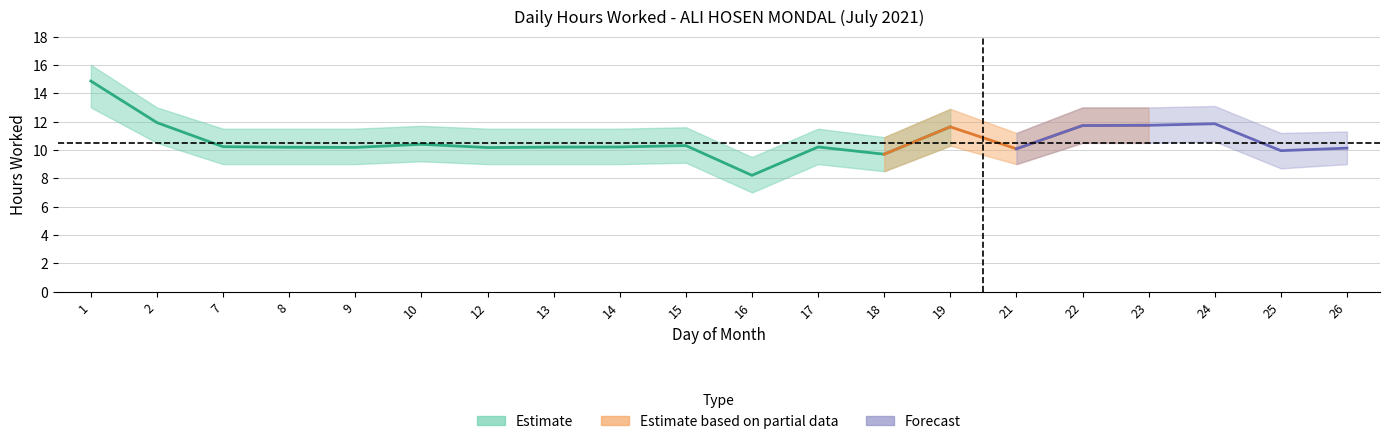

Reading left to right, extract all data points from this chart.

Hours Worked: 1=14.9	2=11.9	7=10.2	8=10.2	9=10.2	10=10.4	12=10.2	13=10.2	14=10.2	15=10.3	16=8.2	17=10.2	18=9.7	19=11.6	21=10.1	22=11.7	23=11.7	24=11.8	25=9.9	26=10.1
Hours Lower: 1=13.0	2=10.5	7=9.0	8=9.0	9=9.0	10=9.2	12=9.0	13=9.0	14=9.0	15=9.1	16=7.0	17=9.0	18=8.5	19=10.3	21=9.0	22=10.5	23=10.5	24=10.6	25=8.7	26=9.0
Hours Upper: 1=16.0	2=13.0	7=11.5	8=11.5	9=11.5	10=11.7	12=11.5	13=11.5	14=11.5	15=11.6	16=9.5	17=11.5	18=10.9	19=12.9	21=11.2	22=13.0	23=13.0	24=13.1	25=11.2	26=11.3